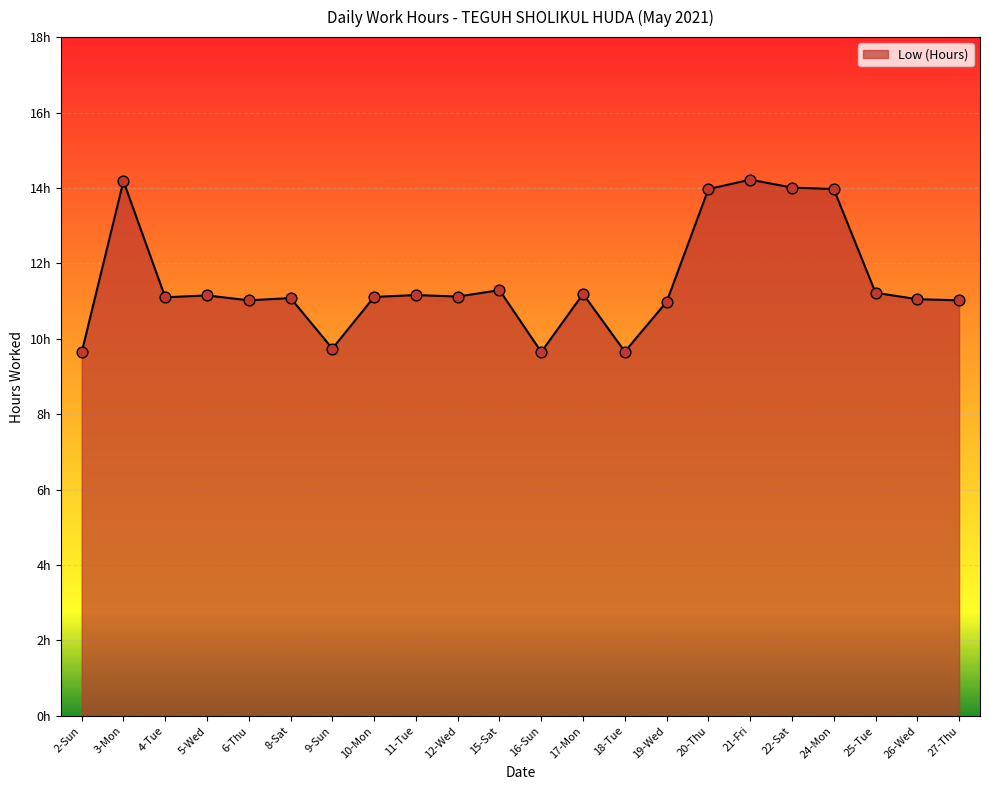

Approximately how many times larger is the value at 25-Tue compared to 4-Tue?

1.0